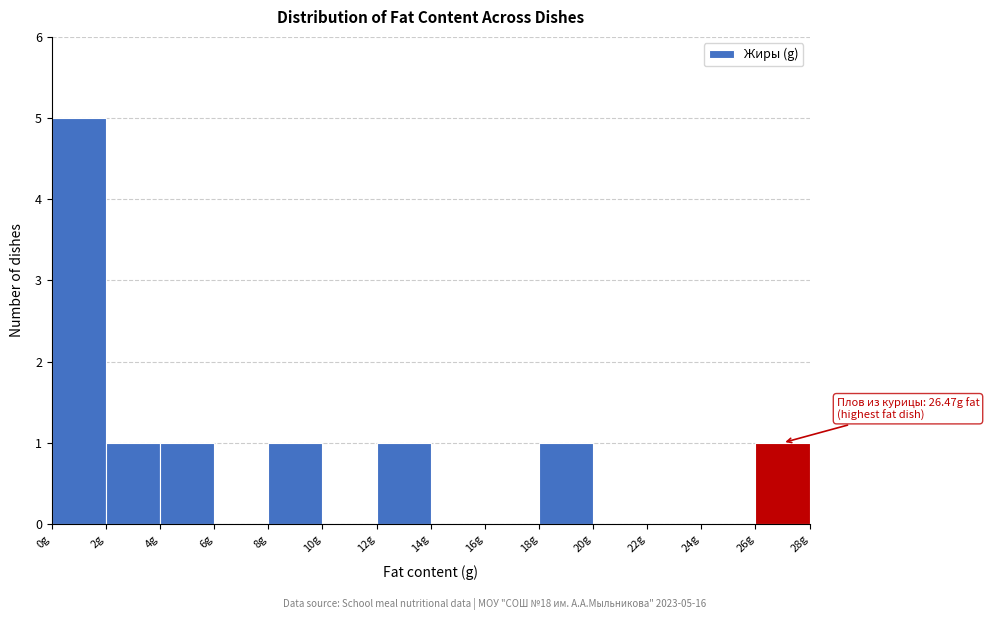

Which range on the x-axis has the tallest bar?

0 to 2